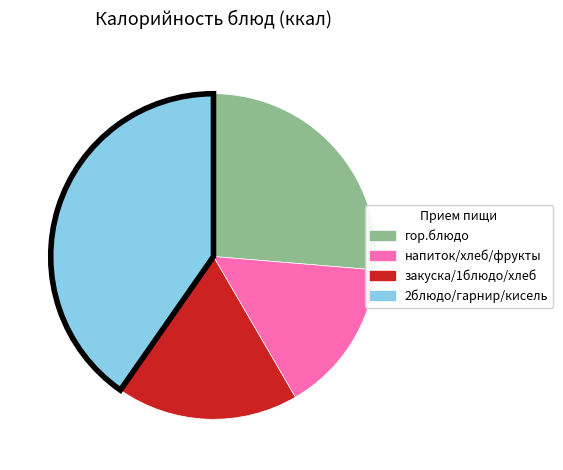

How many slices are in this pie chart?

4